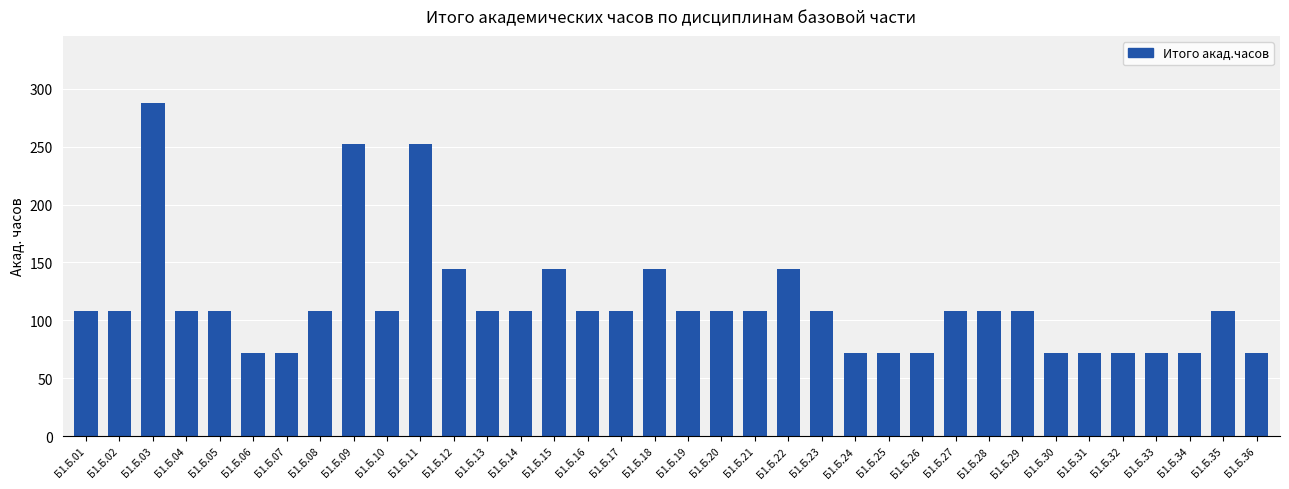

Reading left to right, what are all the values shown in this chart?

108	108	288	108	108	72	72	108	252	108	252	144	108	108	144	108	108	144	108	108	108	144	108	72	72	72	108	108	108	72	72	72	72	72	108	72